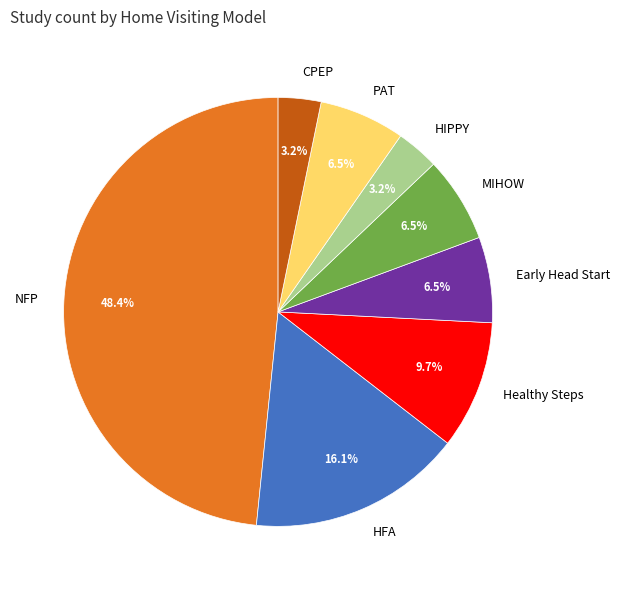

Which slice is the largest?

NFP